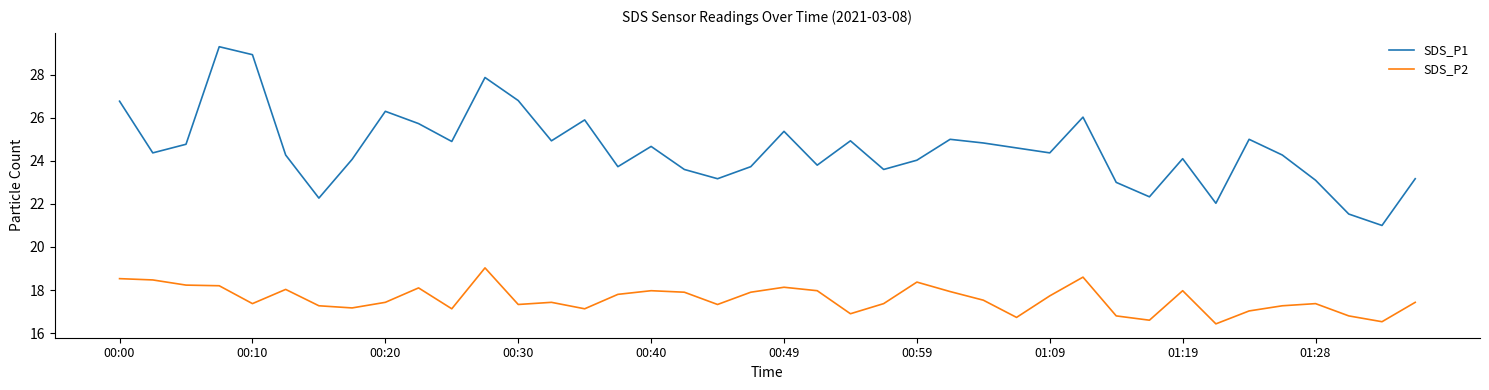

List the series in order of their overall mean, highest first.

SDS_P1, SDS_P2